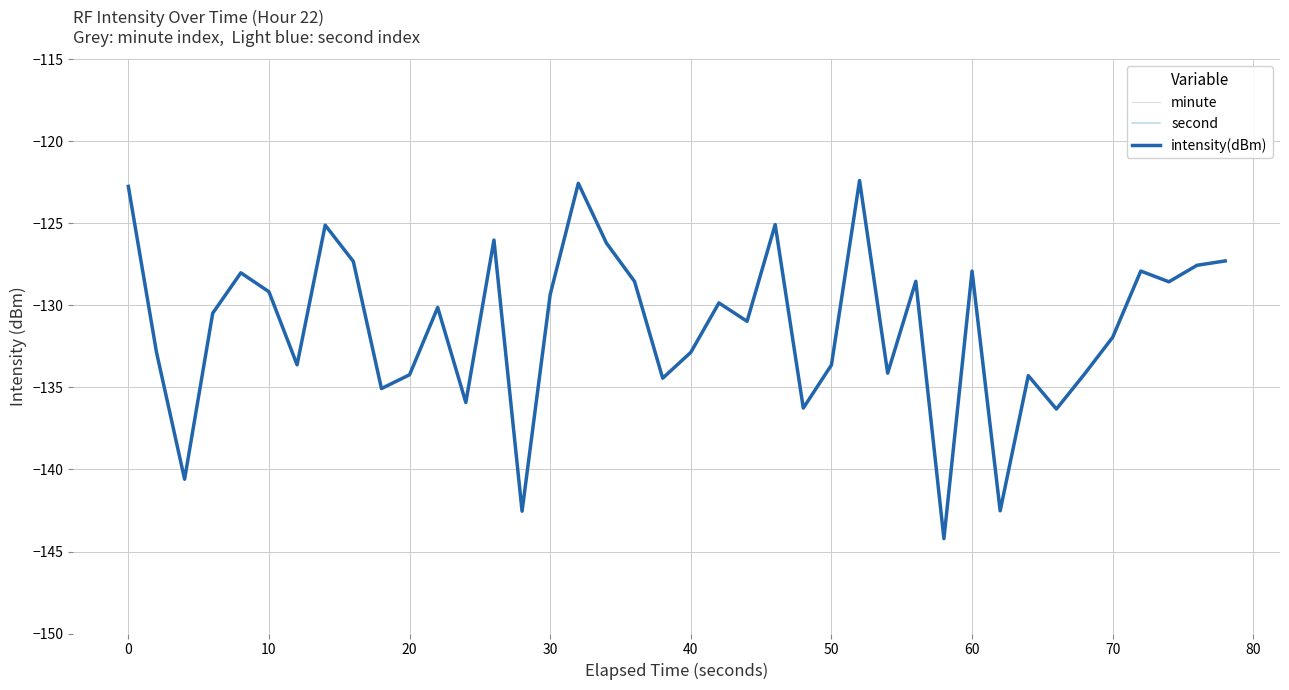

What is the lowest value of the intensity(dBm) series?

-144.2